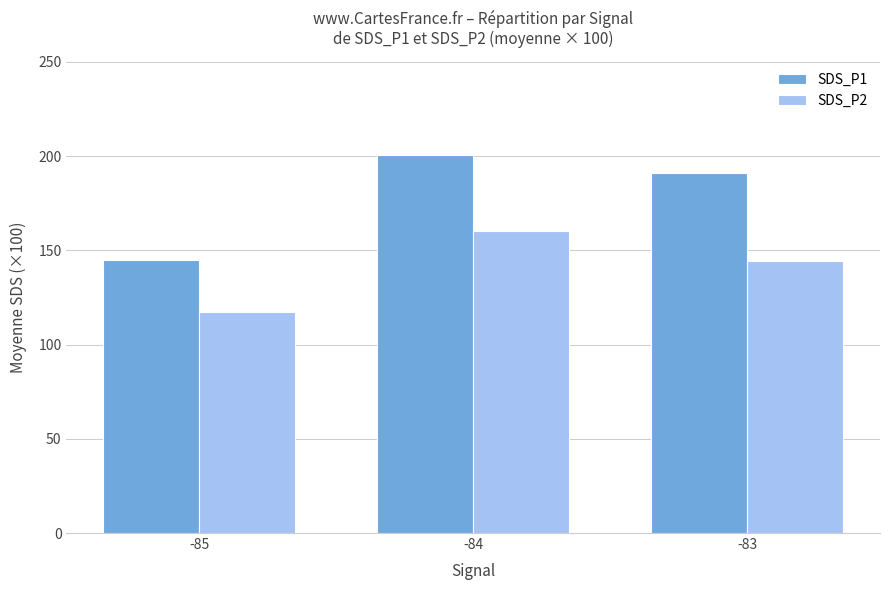

How many series are shown in this chart?

2